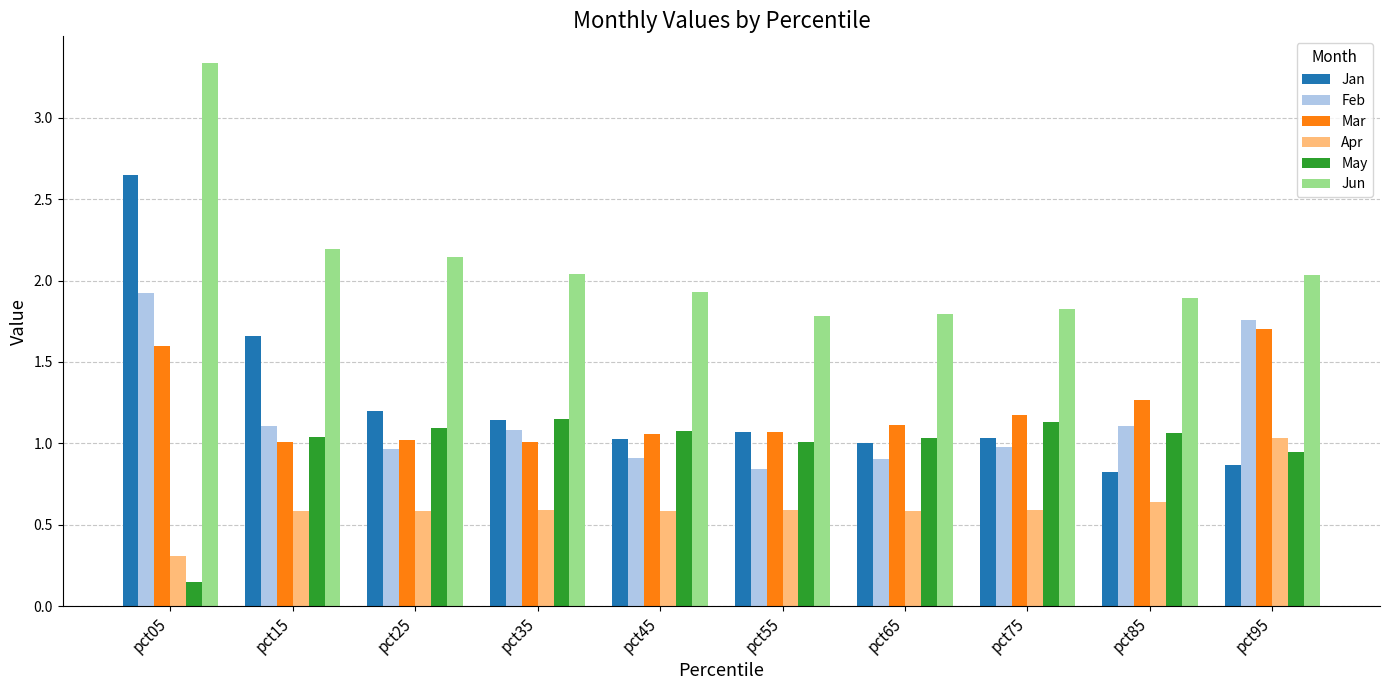

Between pct05 and pct45, which series saw the biggest shift?

Jan